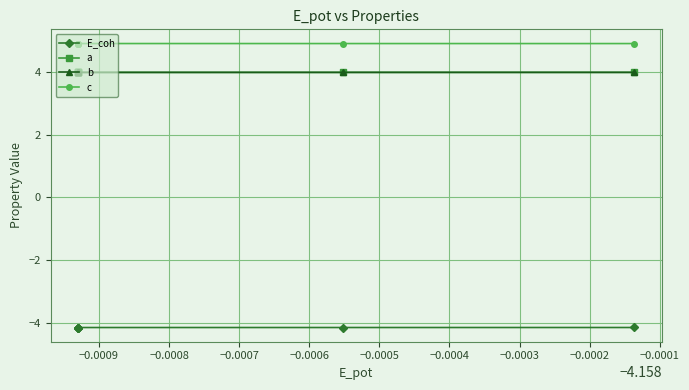

What is the sum of all E_coh values?

-24.9